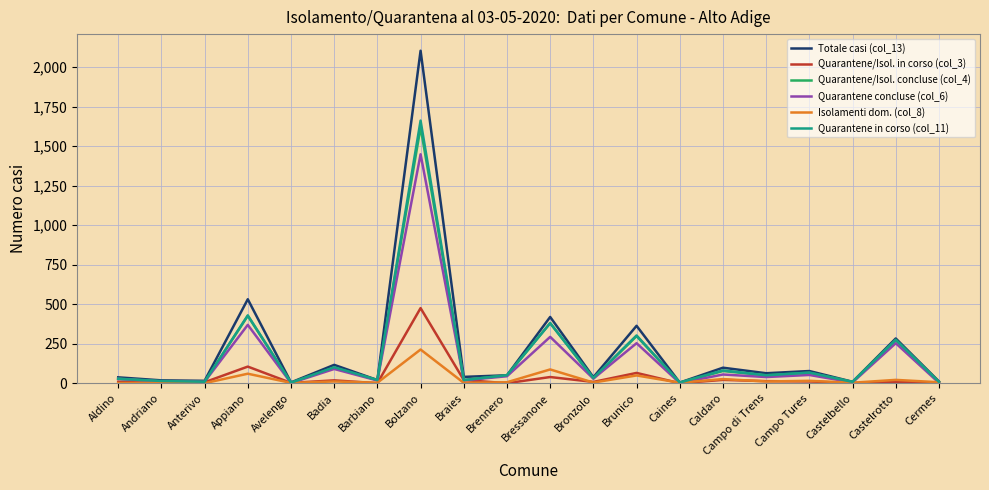

Is the value of Isolamenti dom. (col_8) at Badia greater than the value of Totale casi (col_13) at Campo di Trens?

No